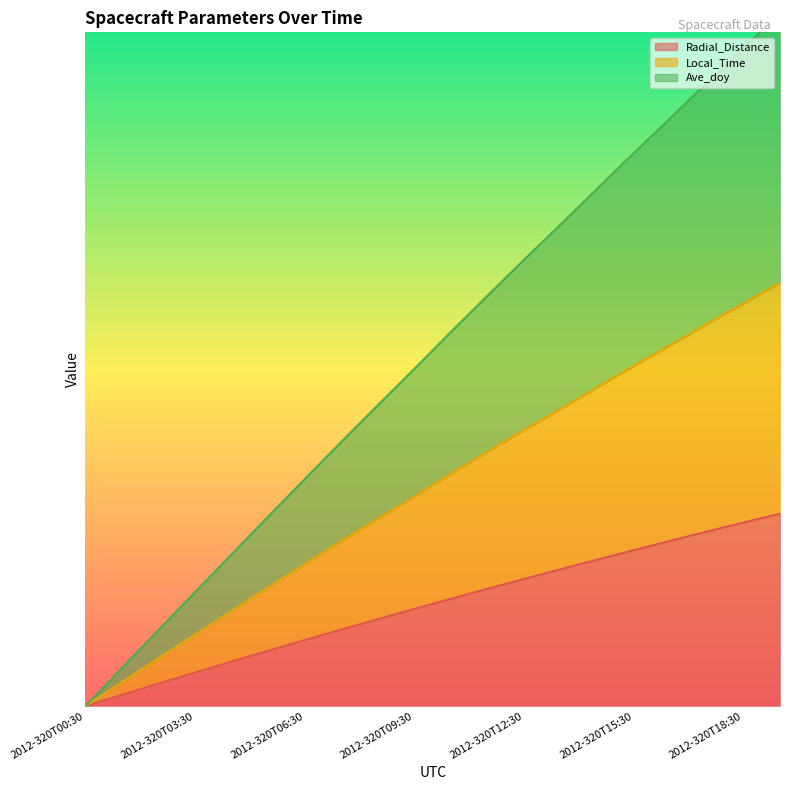

What position from the right is 2012-320T02:30?

18